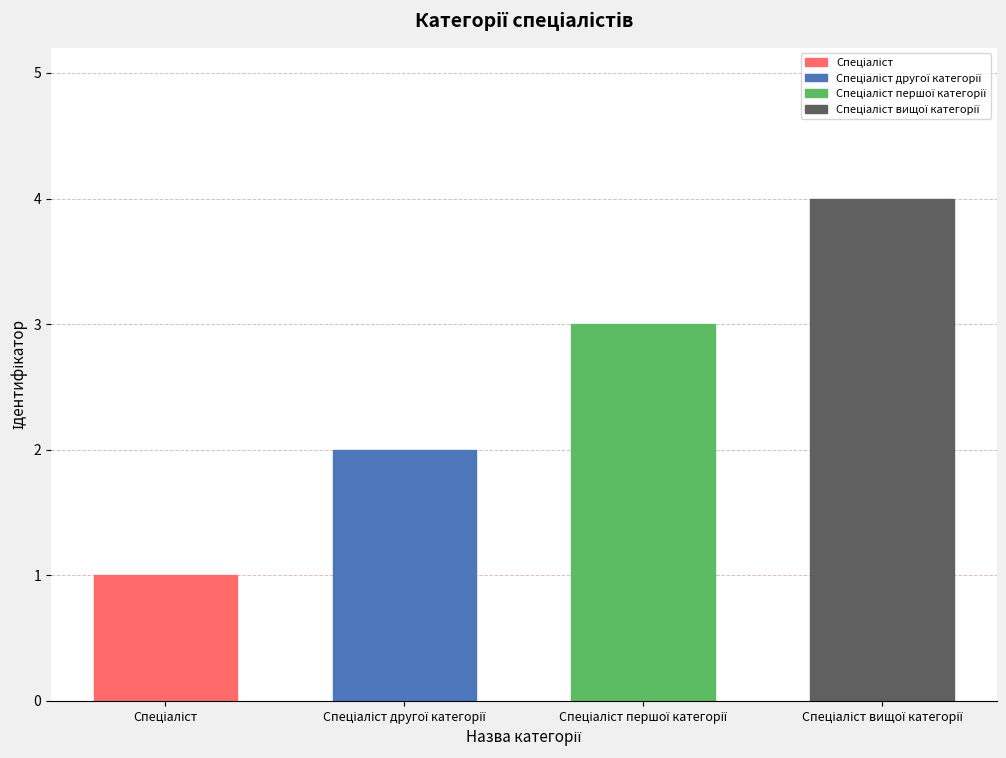

What is the label of the 2nd bar from the right?

Спеціаліст першої категорії